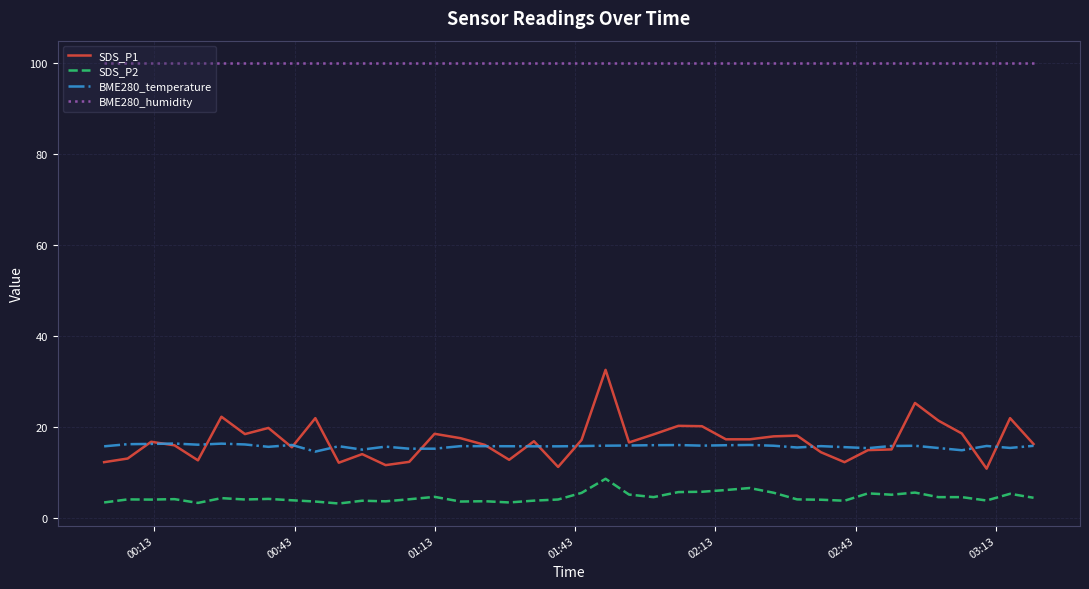

What is the greatest value displayed?

100.0